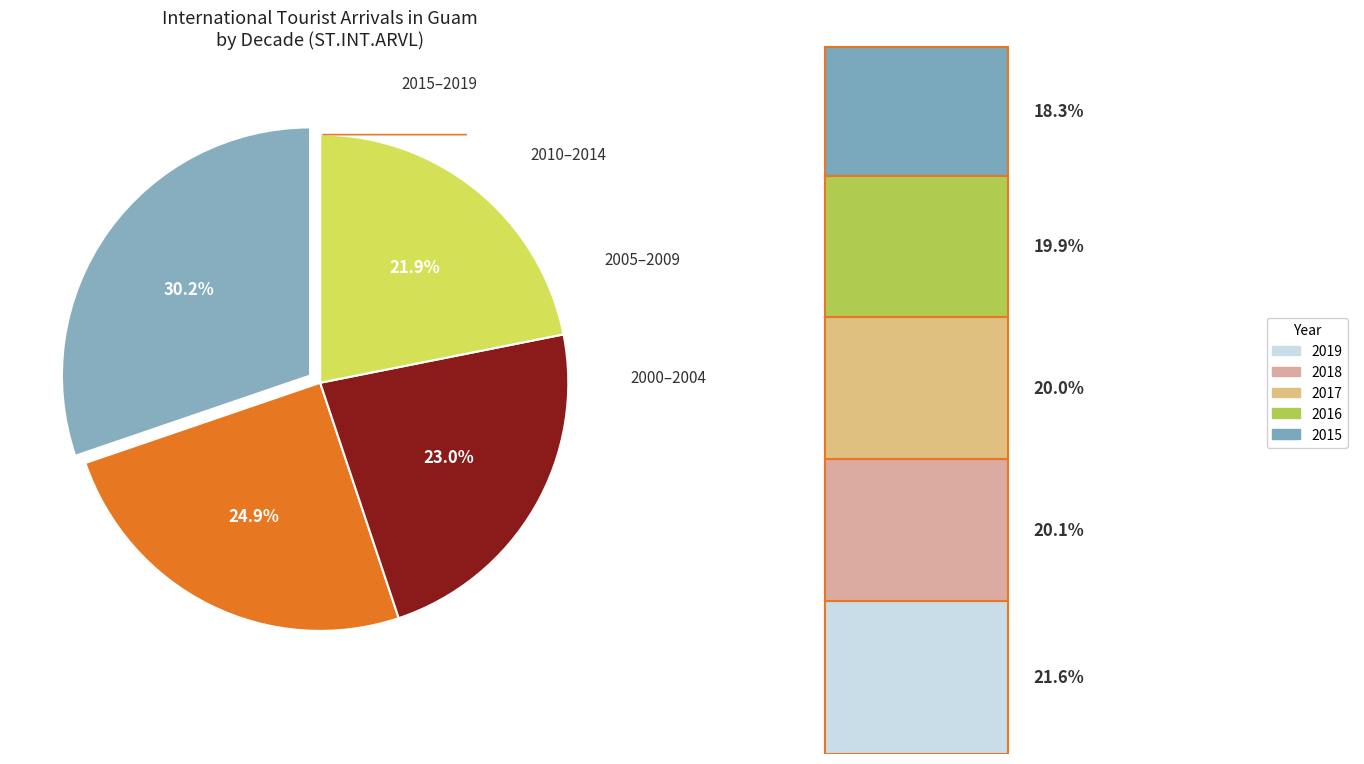

To the nearest percent, what is the difference between the 2008 and 2016 slice percentages?

2%